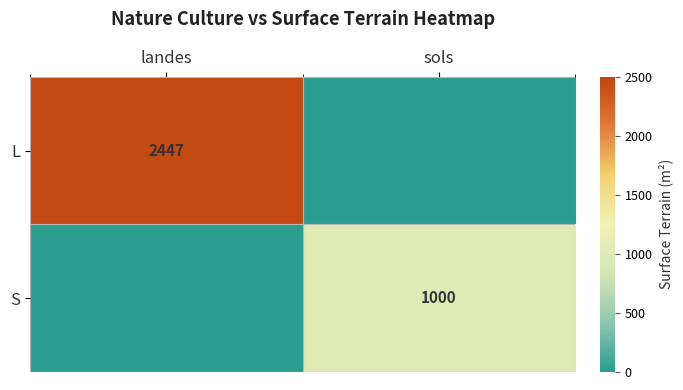

The S series shows 226 at sols. True or false?

False